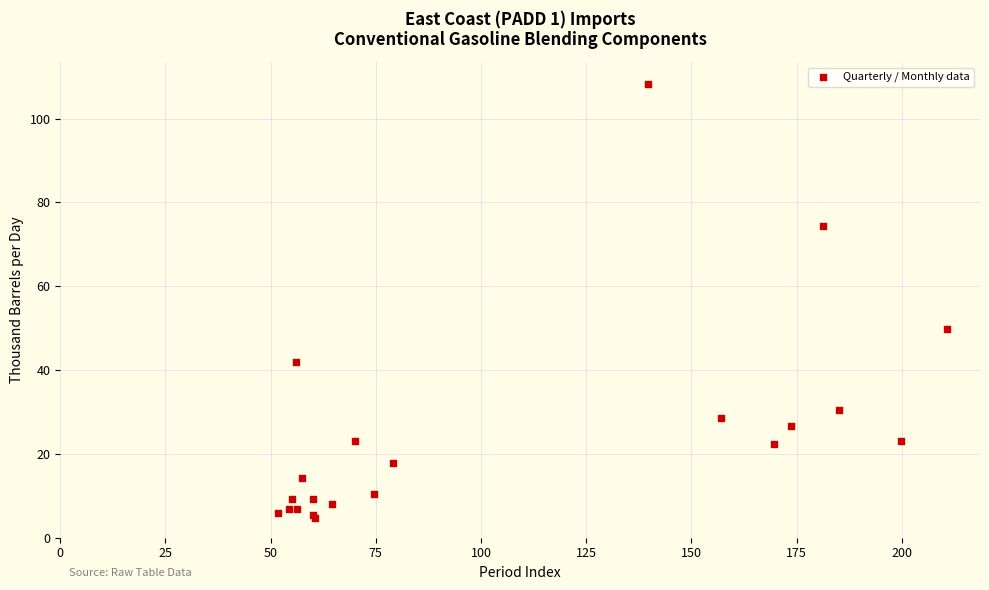

What Y value in the scatter plot is closest to 56?

49.7